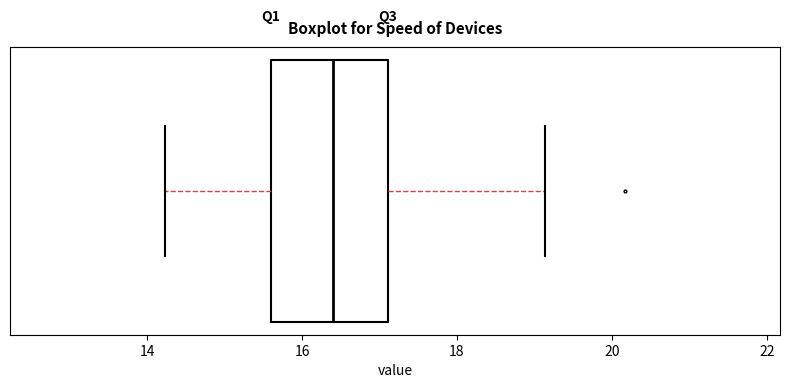

Transcribe this box plot: give where the median line is, the range the box spans, and where the two whiskers end, as read against the x-axis. The values are not printed on the chart, so give them approximately, as read against the axis.

median 16.4, box 15.6 to 17.2, whiskers 14.2 to 19.2